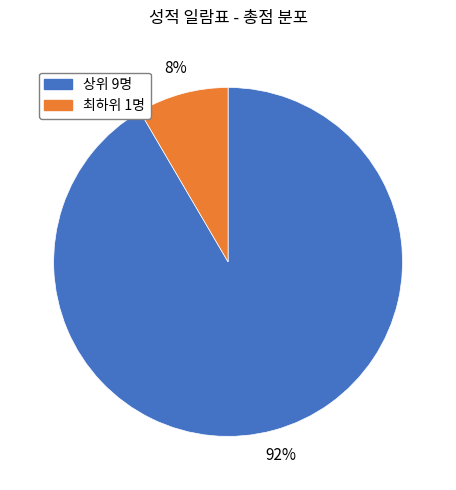

Is there any slice that represents more than half of the pie?

Yes